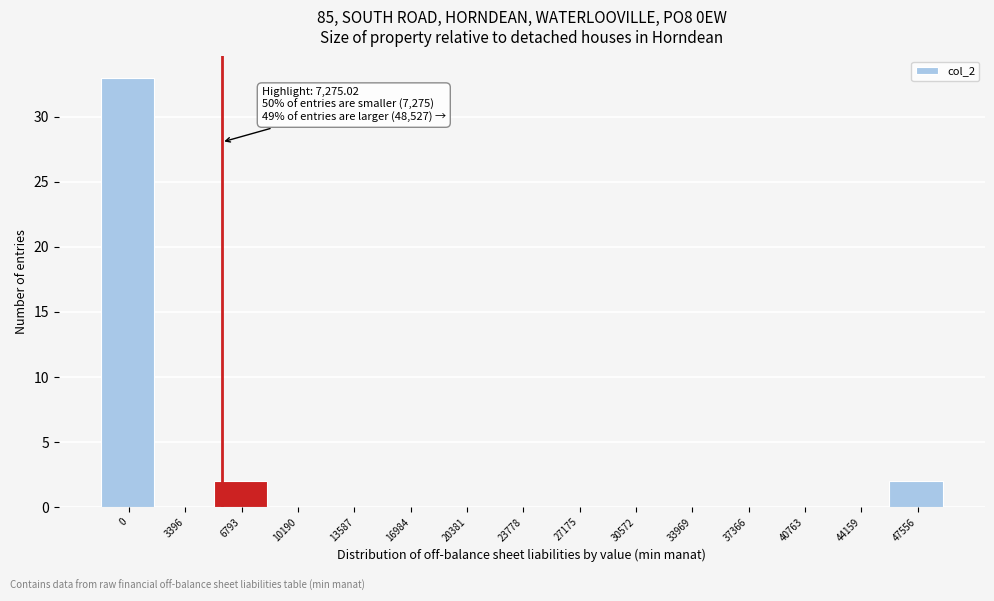

Reading left to right, extract all data points from this chart.

0=33	3396=0	6793=2	10190=0	13587=0	16984=0	20381=0	23778=0	27175=0	30572=0	33969=0	37366=0	40763=0	44159=0	47556=2